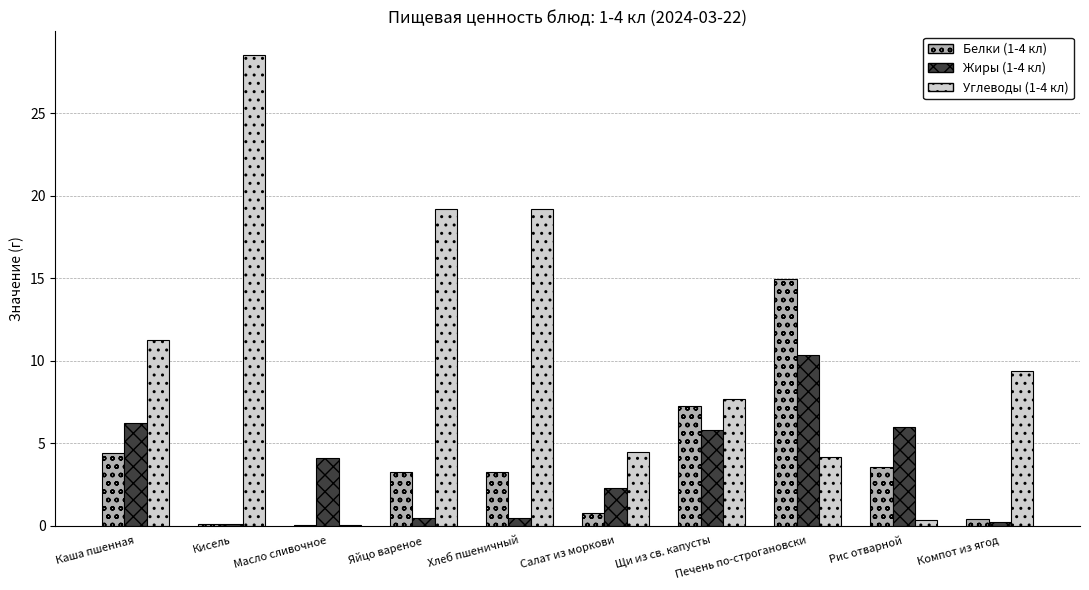

The value of Жиры (1-4 кл) at Щи из св. капусты is 3.9. True or false?

False